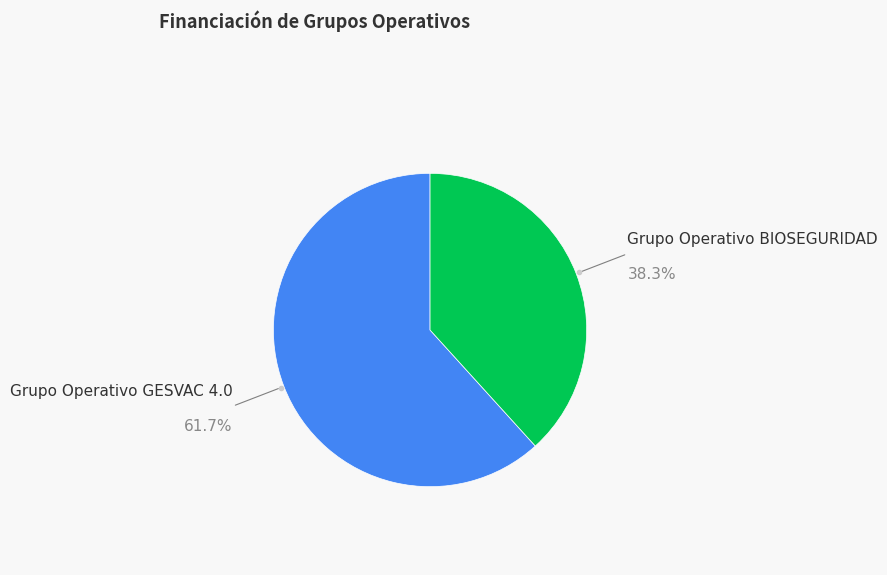

Is the sum of Grupo Operativo BIOSEGURIDAD and Grupo Operativo GESVAC 4.0 greater than half?

Yes